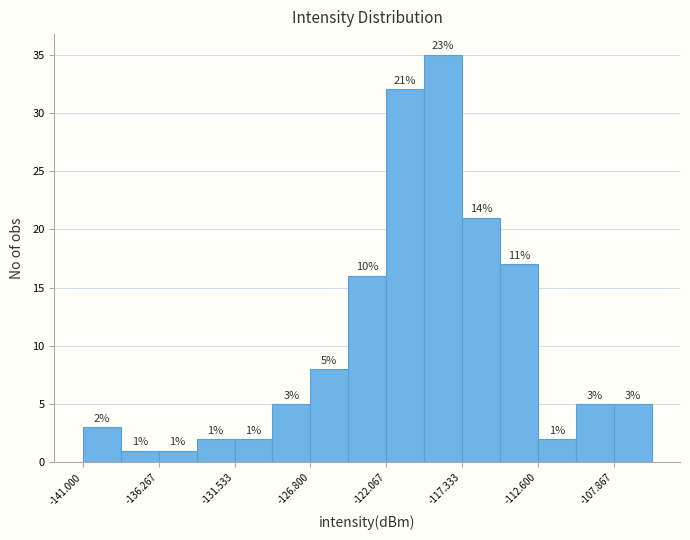

Which range on the x-axis has the tallest bar?

-119.5 to -117.5